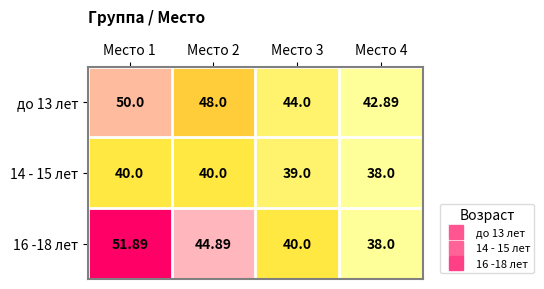

Is the value of до 13 лет at Место 4 greater than the value of 14 - 15 лет at Место 2?

Yes